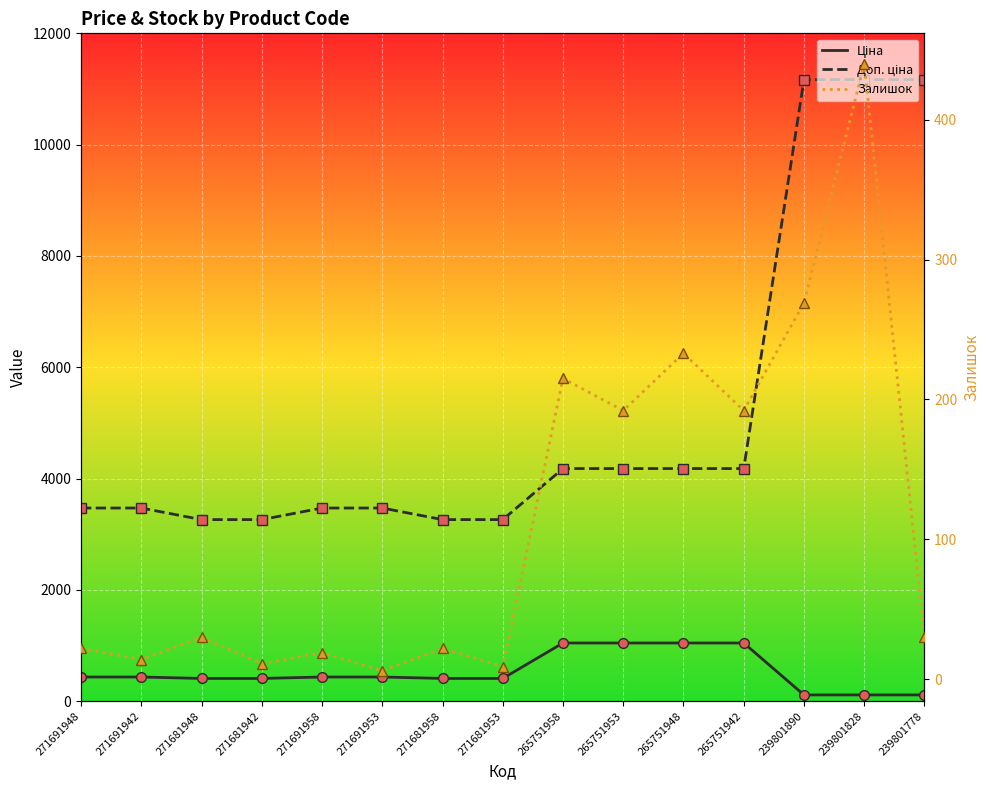

How many lines are shown in the chart?

3